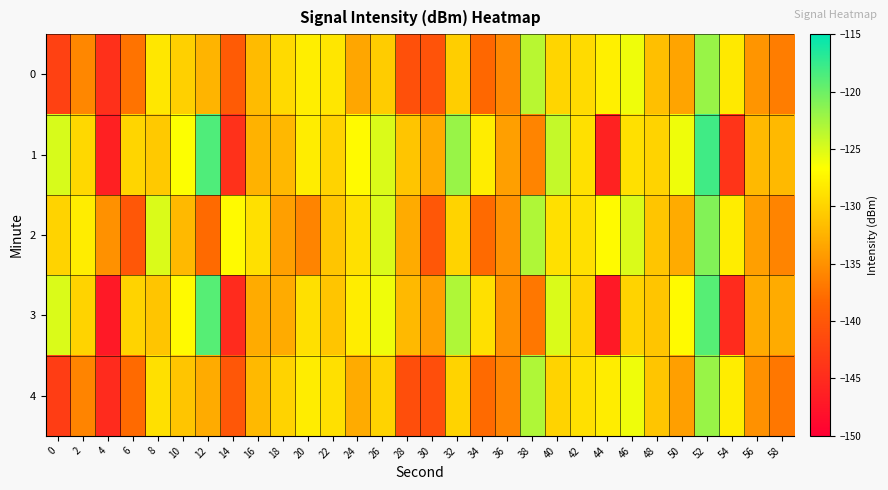

Reading left to right, transcribe all the data shown in this chart.

0: 0=-142.4	2=-135.7	4=-144.5	6=-137.3	8=-128.5	10=-130.2	12=-132.3	14=-139.6	16=-131.8	18=-129.5	20=-128.0	22=-128.6	24=-133.4	26=-130.5	28=-140.8	30=-140.5	32=-130.3	34=-138.2	36=-135.7	38=-123.4	40=-129.8	42=-129.4	44=-127.7	46=-126.0	48=-131.5	50=-133.6	52=-122.0	54=-128.3	56=-134.7	58=-136.6
1: 0=-124.9	2=-129.6	4=-146.2	6=-129.8	8=-130.7	10=-126.6	12=-118.6	14=-144.3	16=-132.4	18=-132.1	20=-128.0	22=-130.0	24=-127.0	26=-125.0	28=-131.0	30=-133.0	32=-122.0	34=-128.0	36=-134.0	38=-136.0	40=-124.0	42=-129.0	44=-146.0	46=-129.0	48=-130.0	50=-126.0	52=-118.0	54=-144.0	56=-132.0	58=-132.0
2: 0=-130.0	2=-128.0	4=-135.0	6=-140.0	8=-125.0	10=-132.0	12=-138.0	14=-127.0	16=-129.0	18=-134.0	20=-136.0	22=-131.0	24=-129.0	26=-125.0	28=-133.0	30=-140.0	32=-130.0	34=-138.0	36=-135.0	38=-123.0	40=-129.0	42=-129.0	44=-127.0	46=-125.0	48=-131.0	50=-133.0	52=-121.0	54=-128.0	56=-134.0	58=-136.0
3: 0=-125.0	2=-130.0	4=-147.0	6=-130.0	8=-131.0	10=-127.0	12=-119.0	14=-145.0	16=-133.0	18=-133.0	20=-129.0	22=-131.0	24=-128.0	26=-126.0	28=-132.0	30=-134.0	32=-123.0	34=-129.0	36=-135.0	38=-137.0	40=-125.0	42=-130.0	44=-147.0	46=-130.0	48=-131.0	50=-127.0	52=-119.0	54=-145.0	56=-133.0	58=-133.0
4: 0=-143.0	2=-136.0	4=-145.0	6=-138.0	8=-129.0	10=-131.0	12=-133.0	14=-140.0	16=-132.0	18=-130.0	20=-128.0	22=-129.0	24=-133.0	26=-130.0	28=-141.0	30=-141.0	32=-130.0	34=-138.0	36=-136.0	38=-123.0	40=-130.0	42=-129.0	44=-128.0	46=-126.0	48=-131.0	50=-134.0	52=-122.0	54=-128.0	56=-135.0	58=-137.0